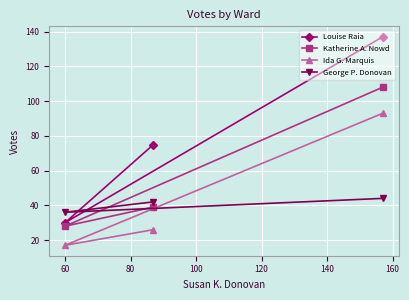

What are all the series names shown in the legend?

Louise Raia, Katherine A. Nowd, Ida G. Marquis, George P. Donovan